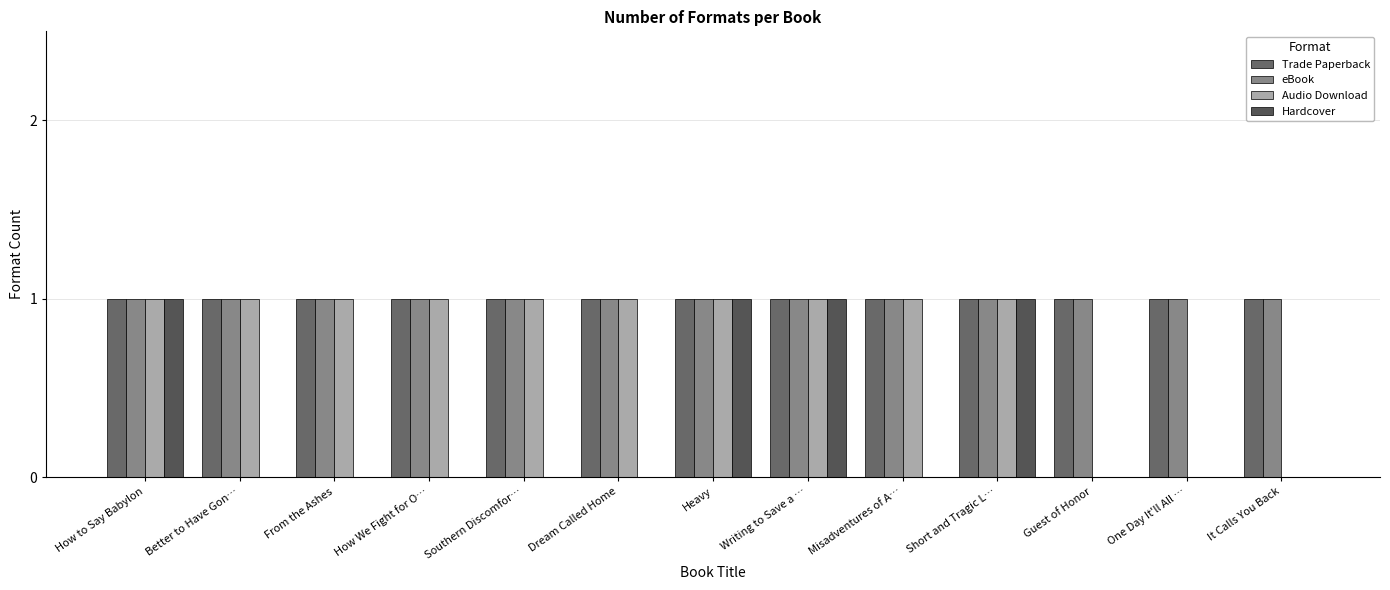

True or false: Audio Download has a value of 0 at How to Say Babylon.

False